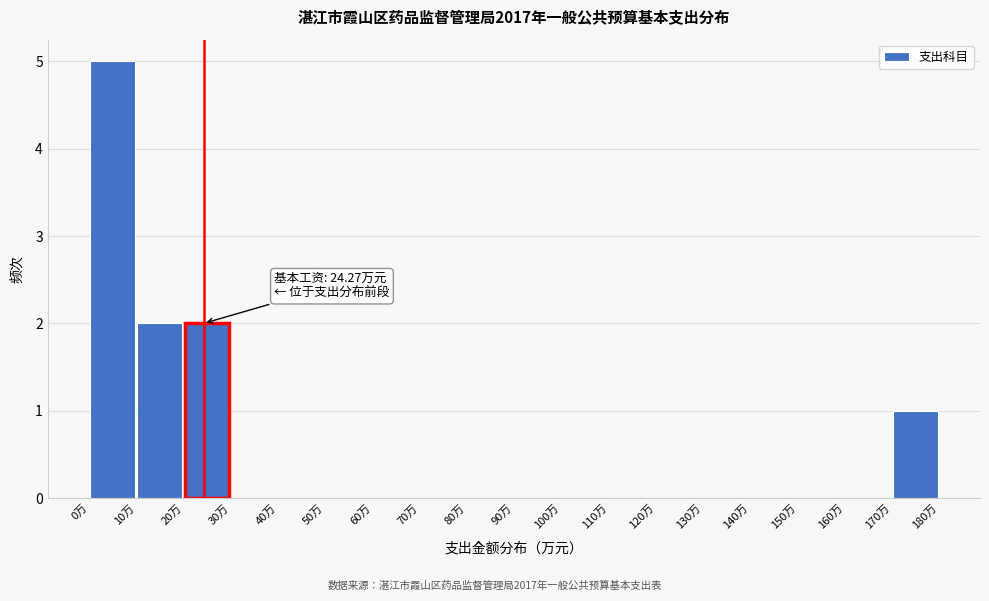

Which range on the x-axis has the tallest bar?

0 to 10